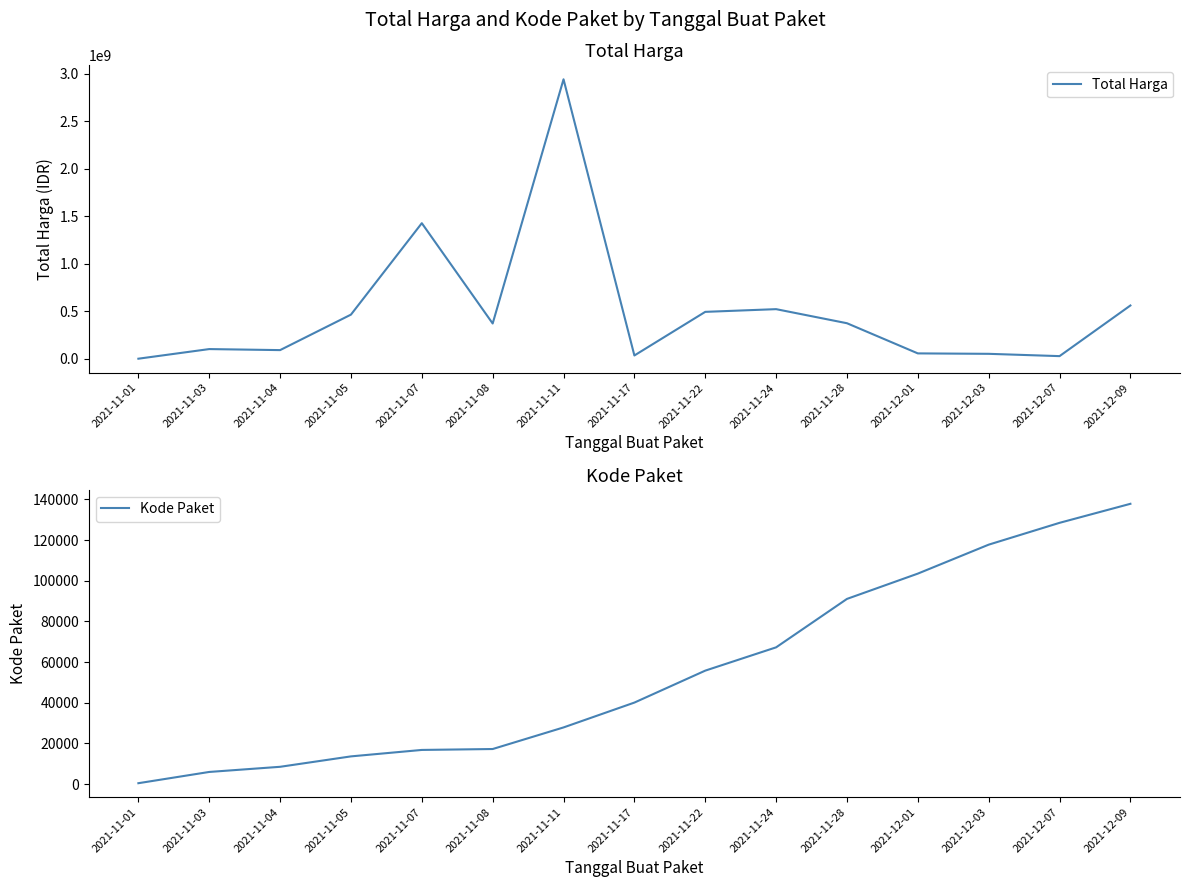

At how many categories does at least one series exceed 1903035064?

1